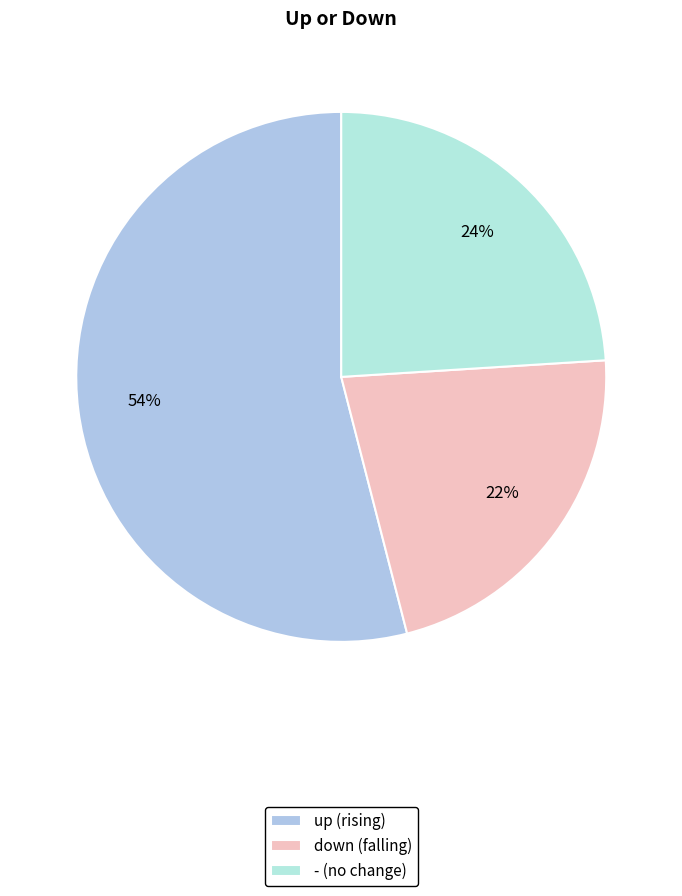

Combined, do down and up account for over 50%?

Yes